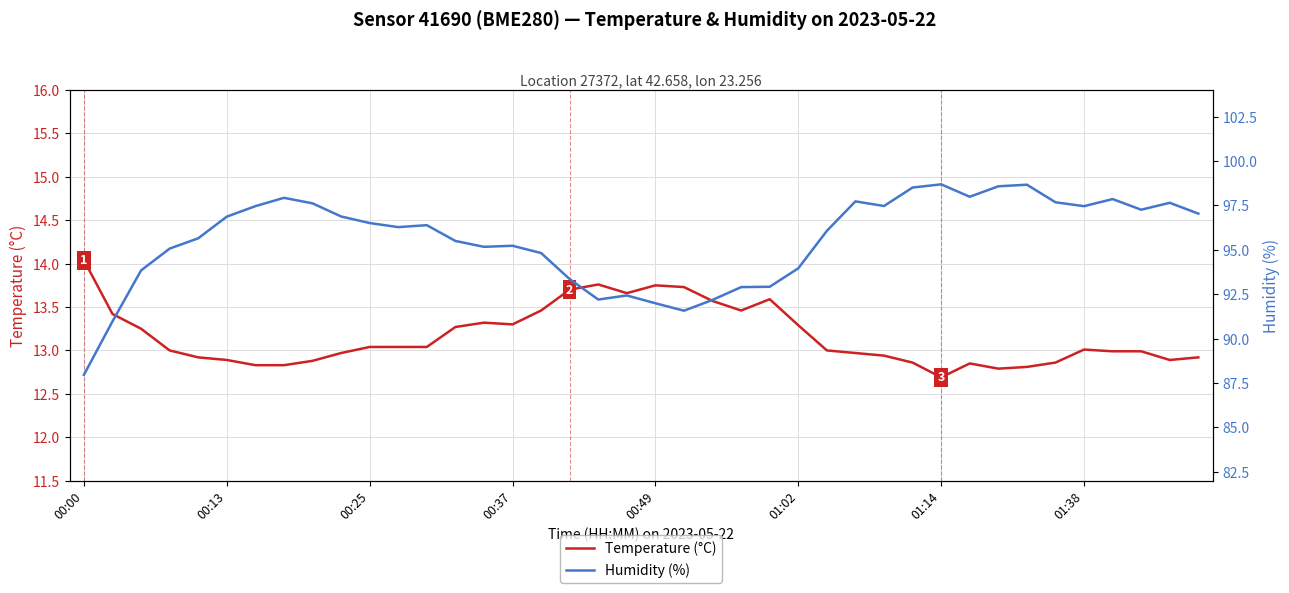

At which label does Temperature (°C) reach its minimum?

01:14